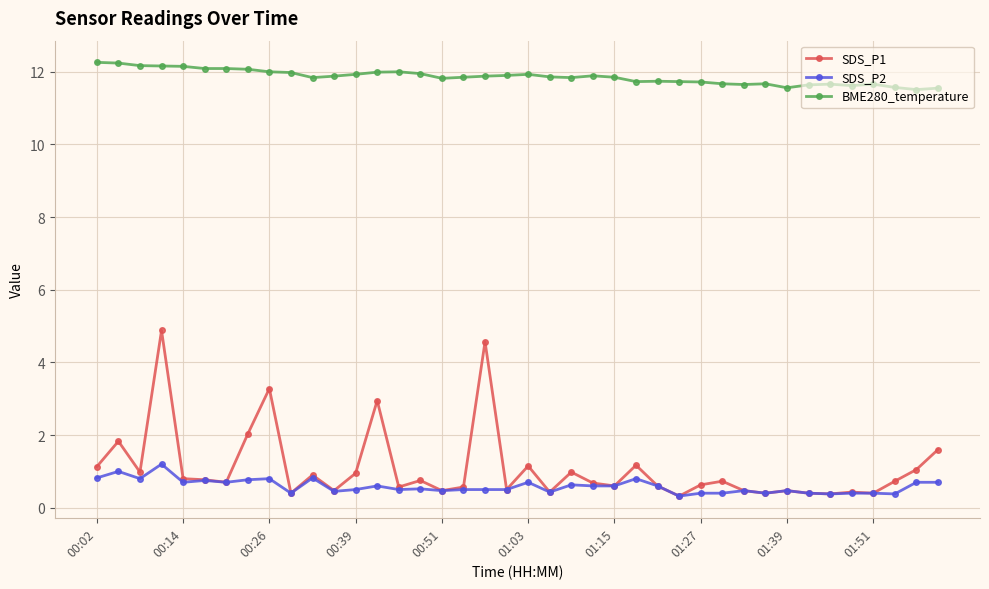

Rank the series by their maximum value, from highest to lowest.

BME280_temperature, SDS_P1, SDS_P2